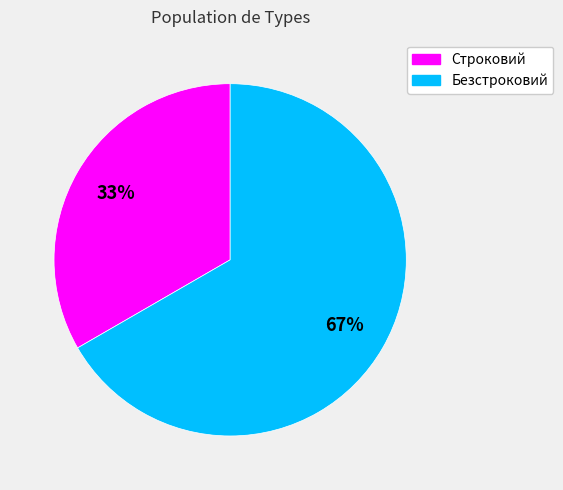

How many slices are in this pie chart?

2